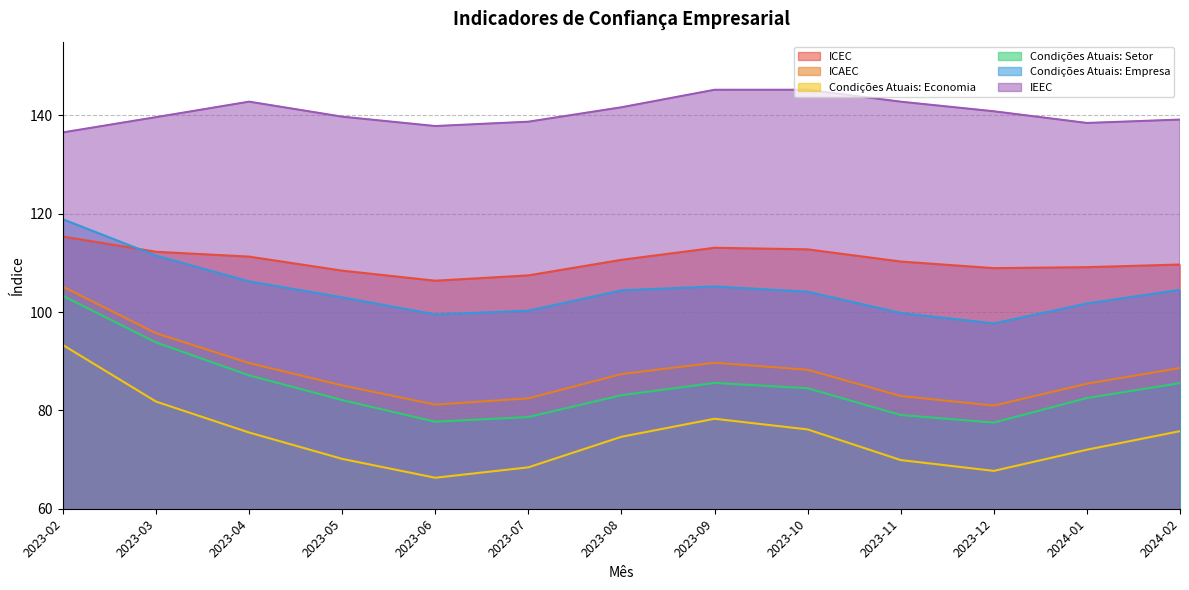

What is the minimum value for IEEC?

136.5